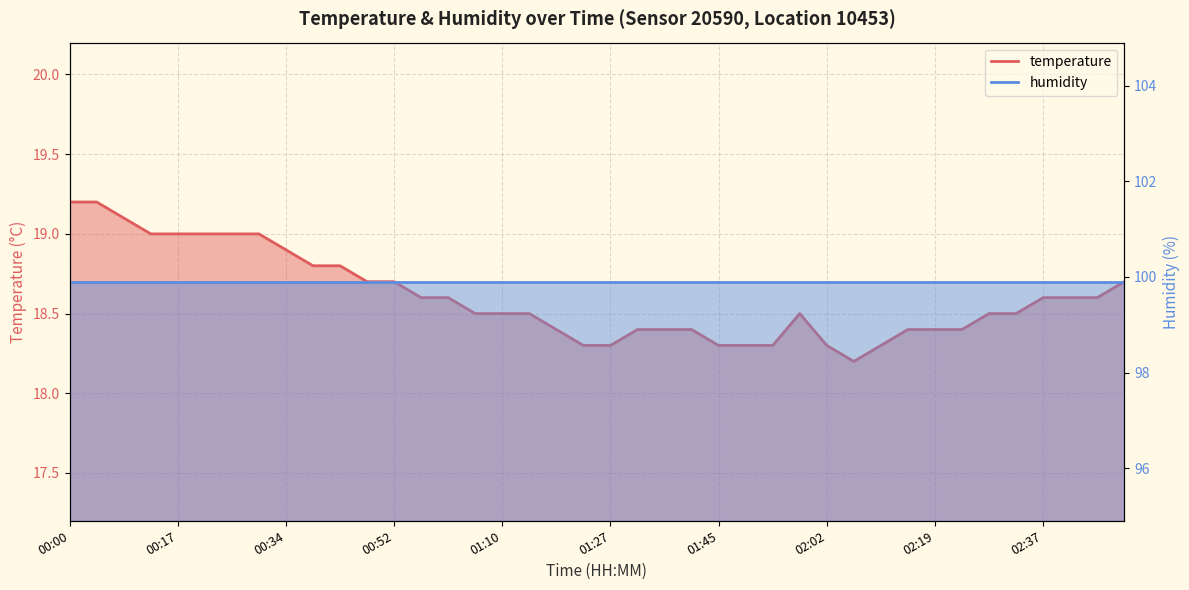

What is the value of the 1st point from the left?

19.2